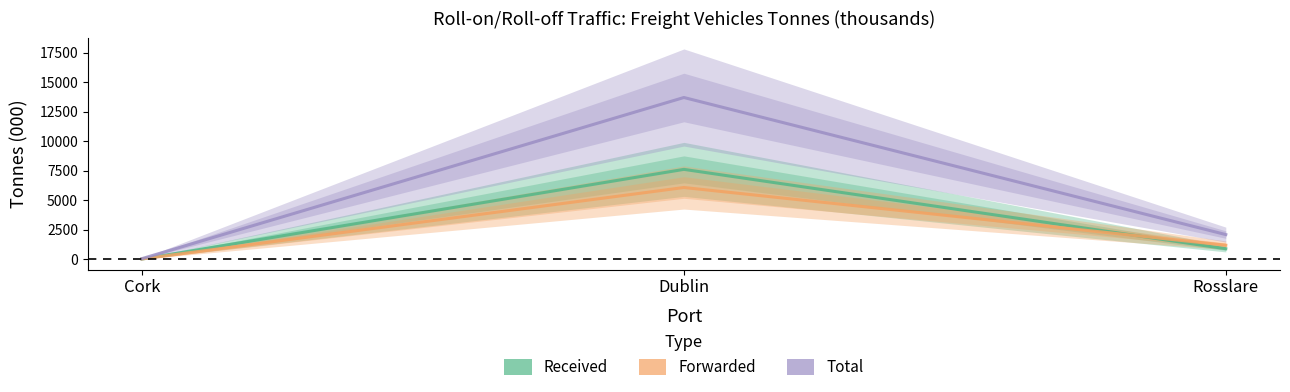

Rank the series by their maximum value, from lowest to highest.

Forwarded, Received, Total